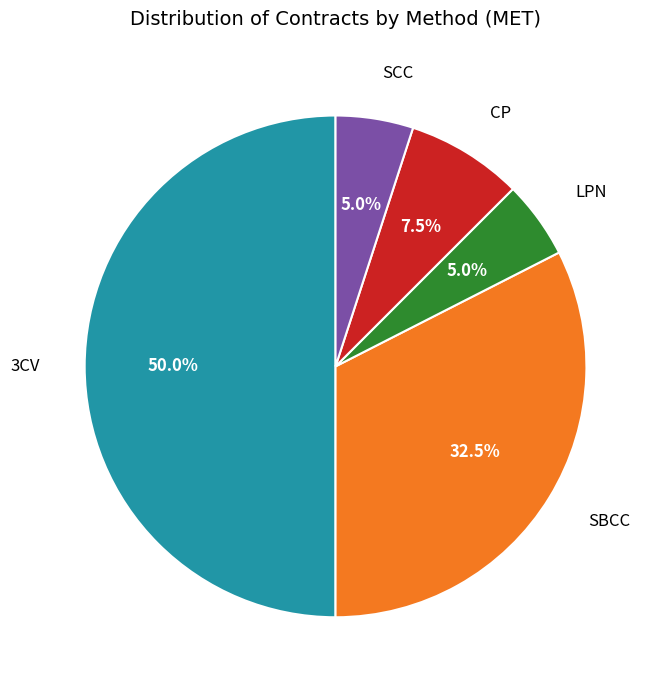

Count the number of slices in the pie.

5